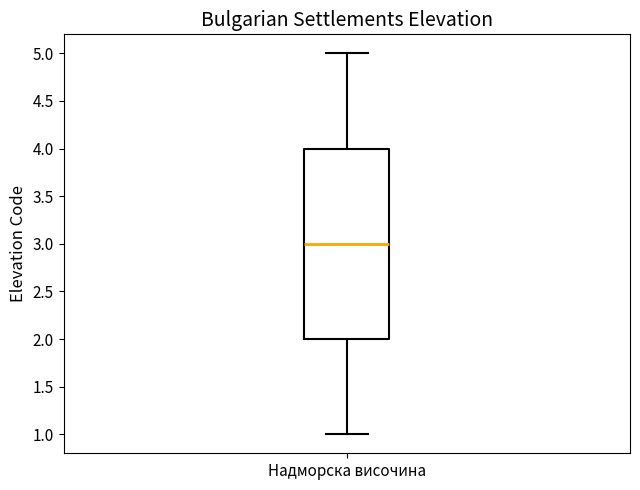

Read this box plot against the y-axis: the position of the median line, the range covered by the box, and the ends of both whiskers. The values are not printed on the chart, so give them approximately, as read against the axis.

median 3, box 2 to 4, whiskers 1 to 5